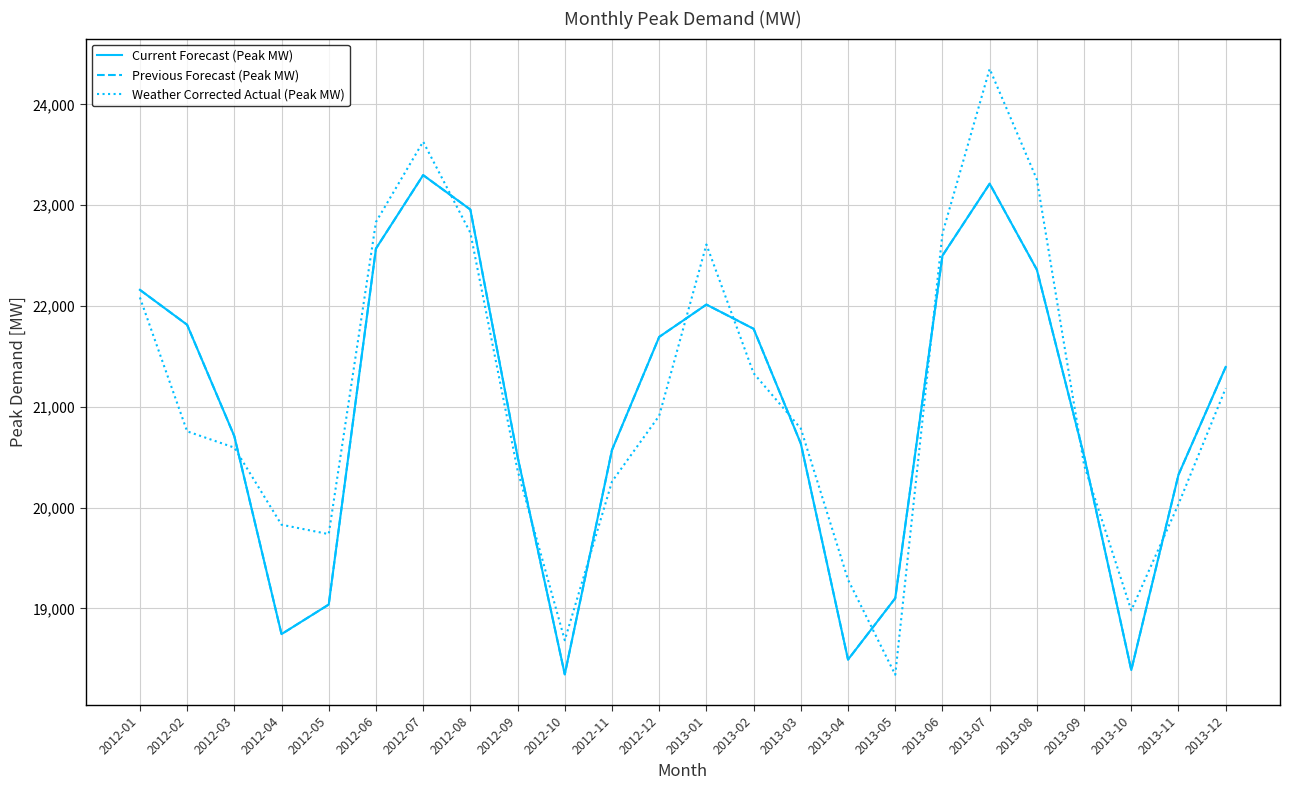

What is the sum of the Current Forecast (Peak MW) values at 2012-06 and 2012-07?

45867.3